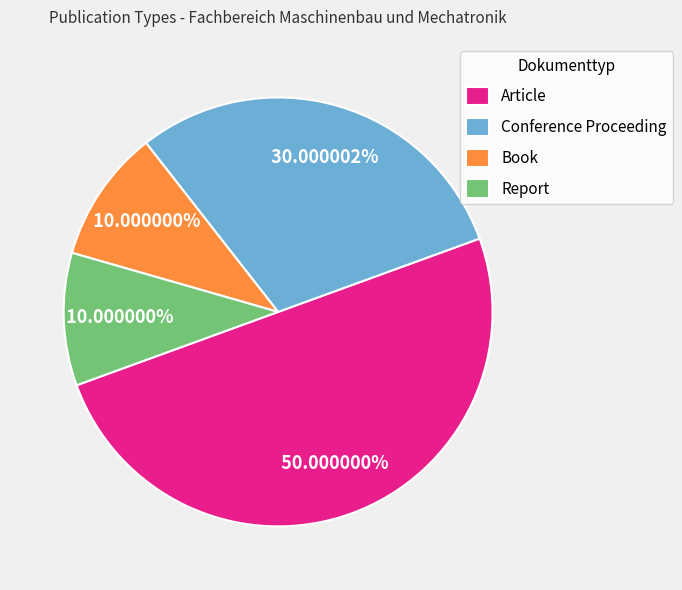

To the nearest percent, what is the difference between the largest and smallest slice percentages?

40%